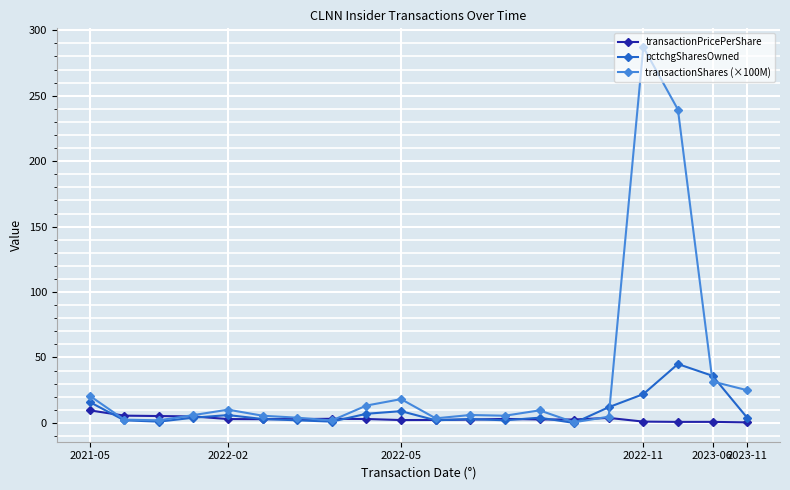

List the series in order of their peak value, lowest first.

transactionPricePerShare, pctchgSharesOwned, transactionShares (×100M)